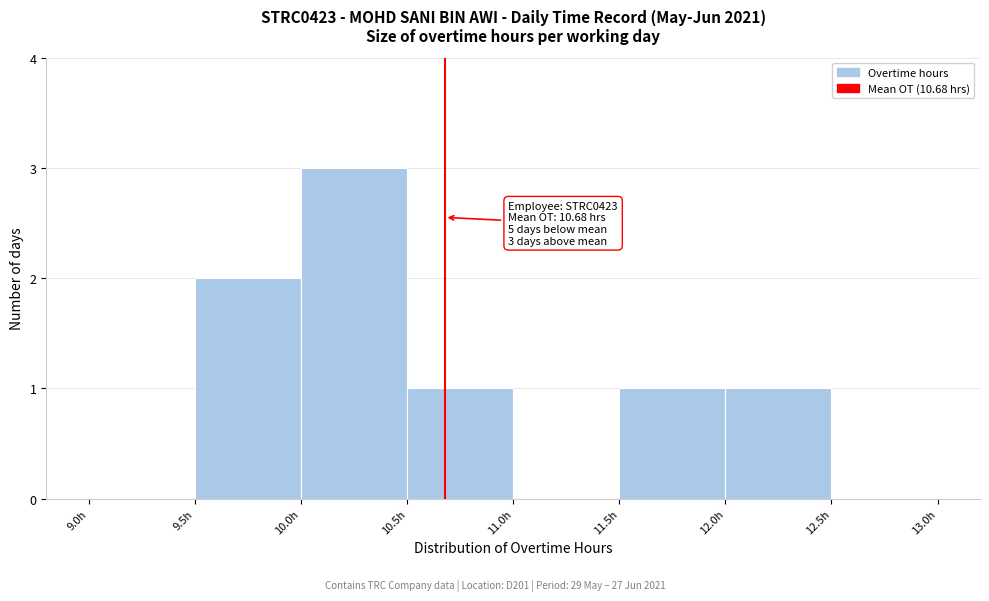

Which range on the x-axis has the tallest bar?

10.0 to 10.5